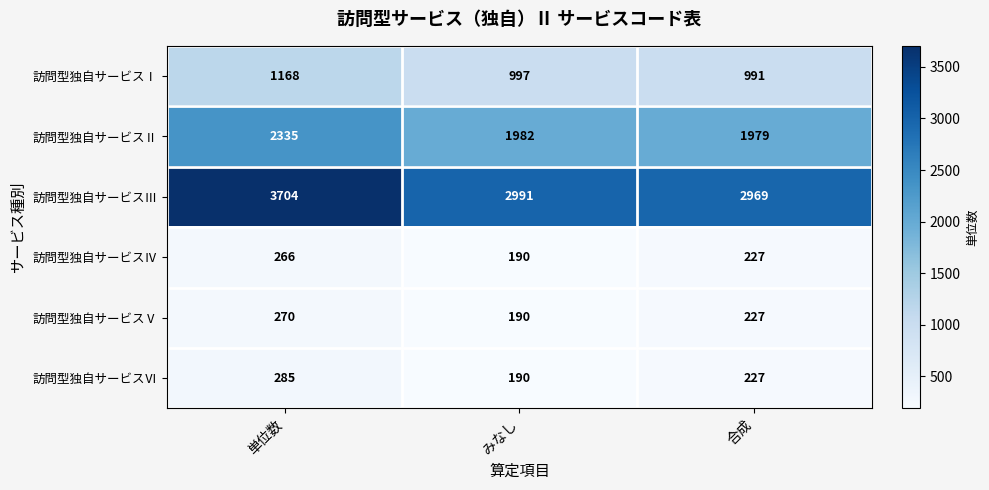

Which series has the largest total across all categories?

訪問型独自サービスⅢ